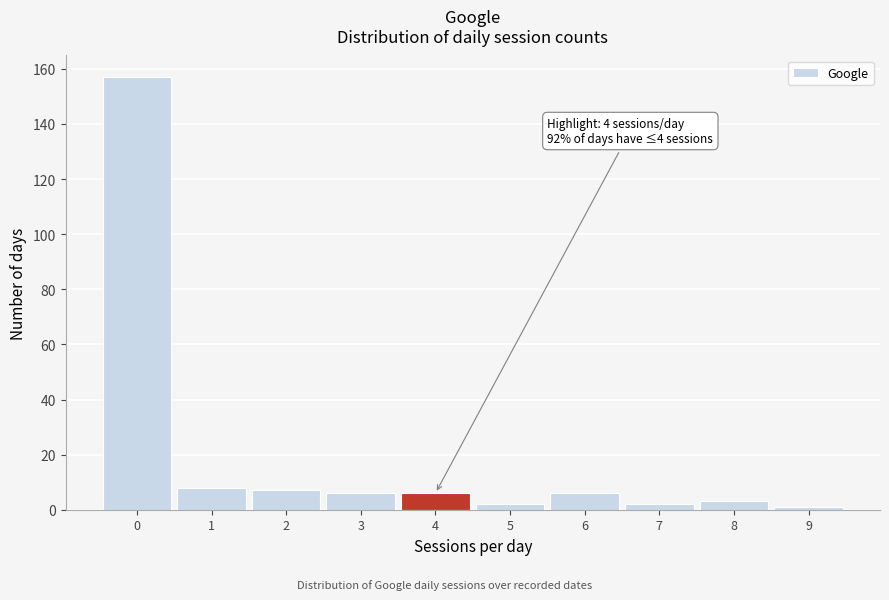

Over which range of the x-axis is the bar tallest?

-0.5 to 0.5